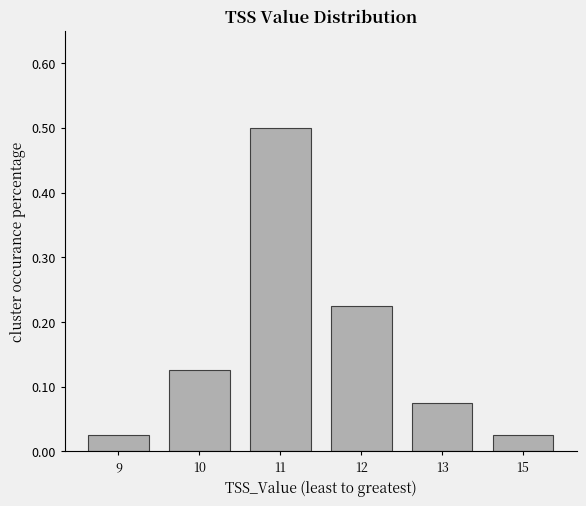

What is the maximum value shown in the chart?

0.5